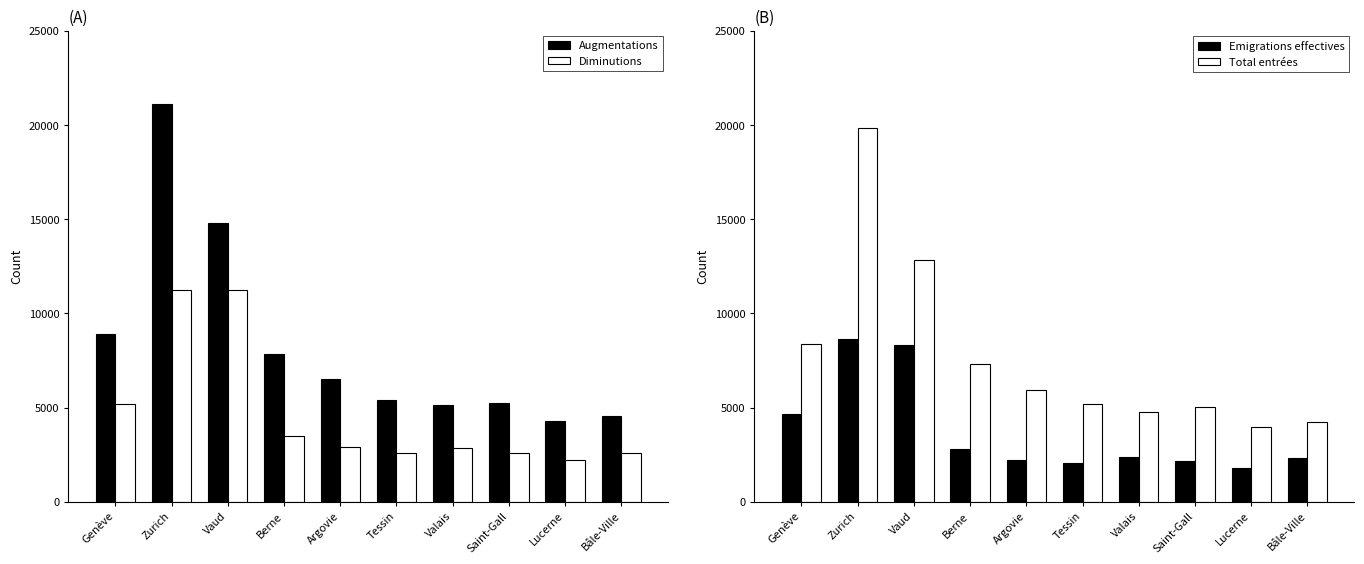

True or false: Total entrées has a value of 5762 at Genève.

False